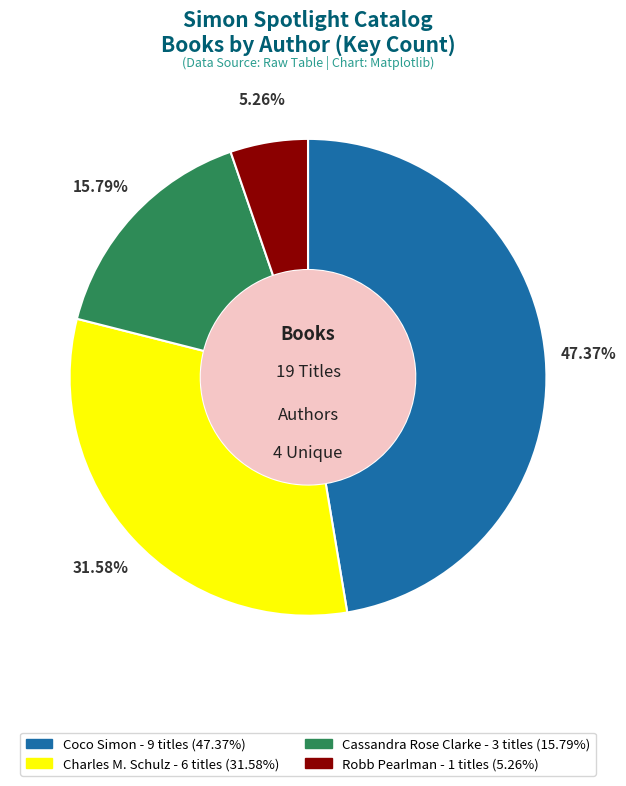

The Robb Pearlman slice represents 5% of the pie. True or false?

True